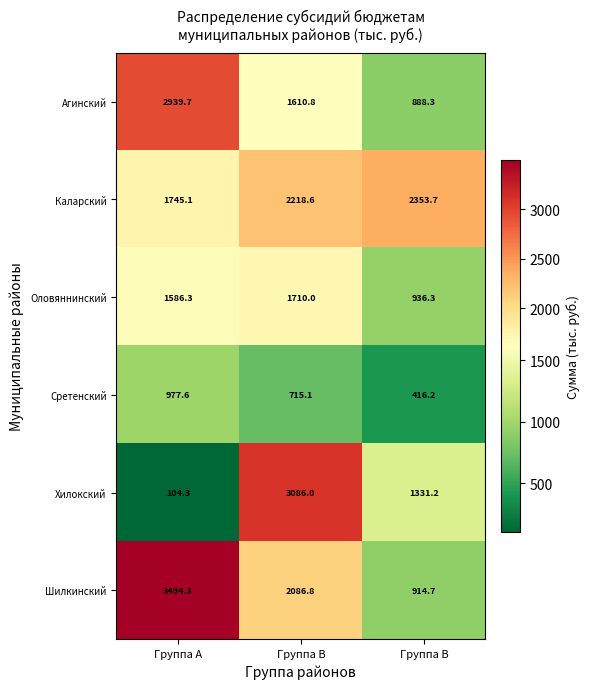

What is the total value across all series at Группа В?

6840.4